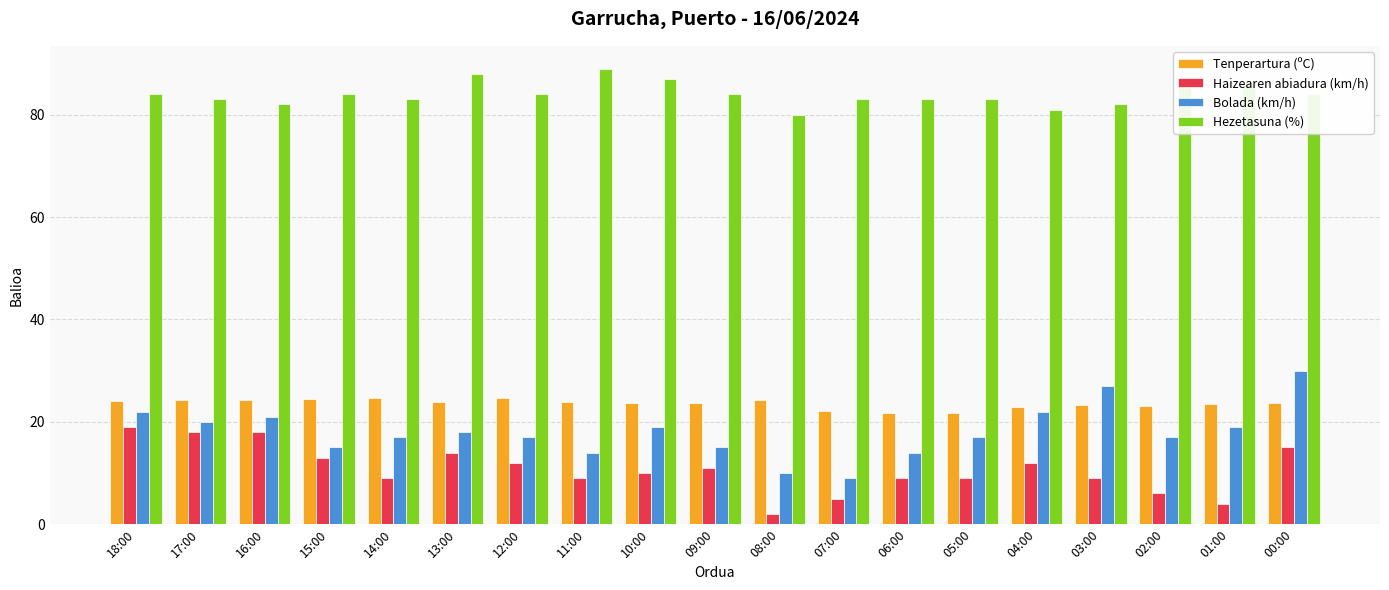

What is the difference between the Bolada (km/h) values at 10:00 and 07:00?

10.0